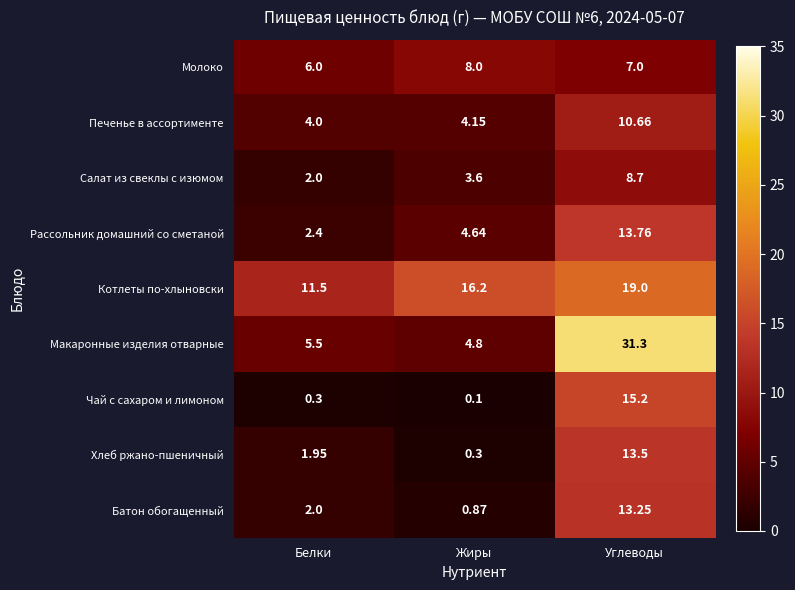

Between Белки and Углеводы, which series saw the biggest shift?

Макаронные изделия отварные